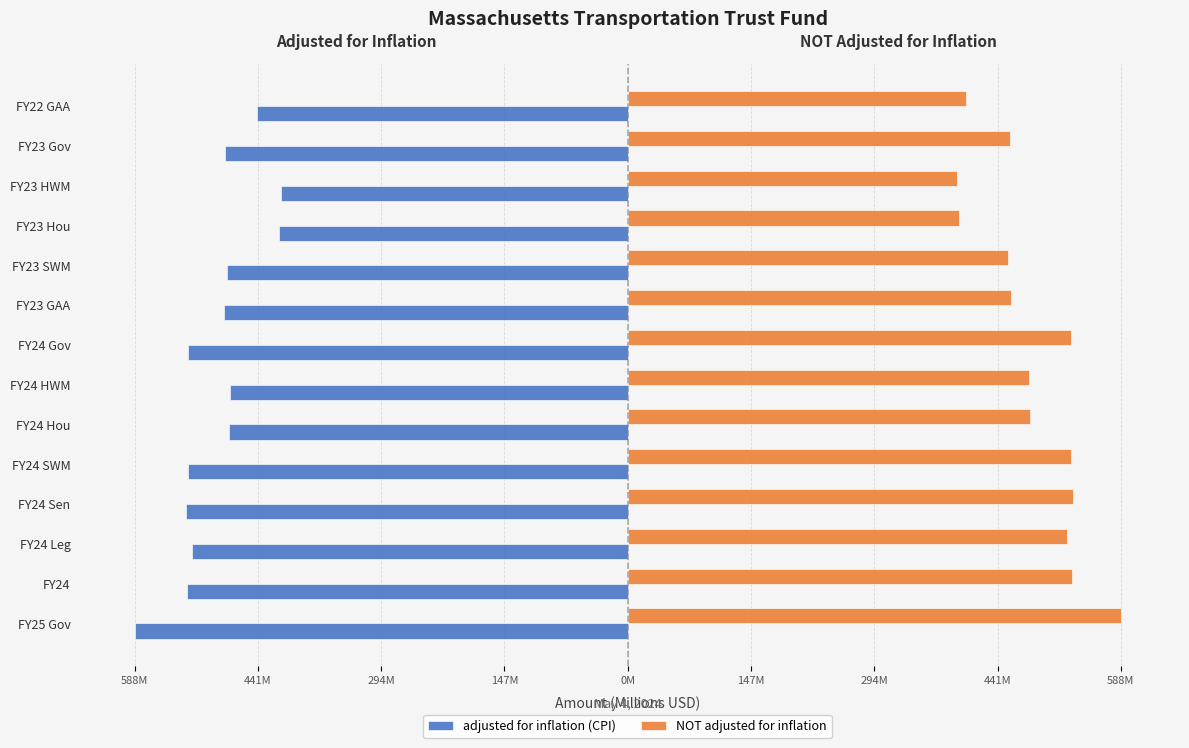

What are all the series names shown in the legend?

adjusted for inflation (CPI), NOT adjusted for inflation